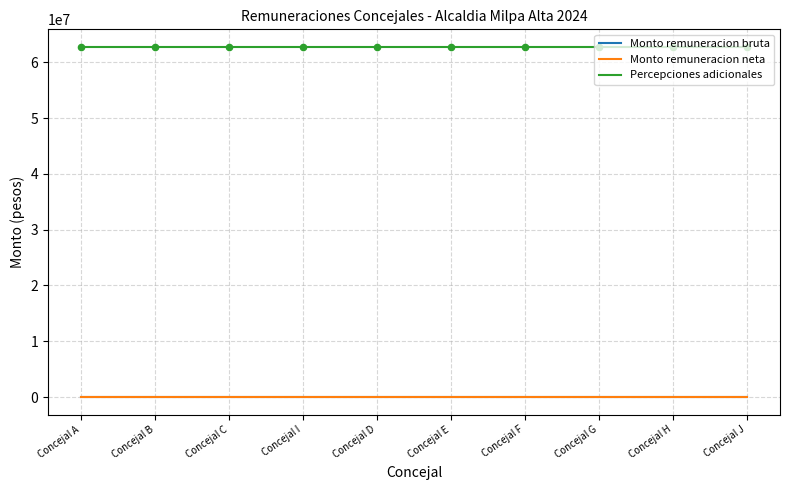

Which series has the widest spread of values?

Percepciones adicionales